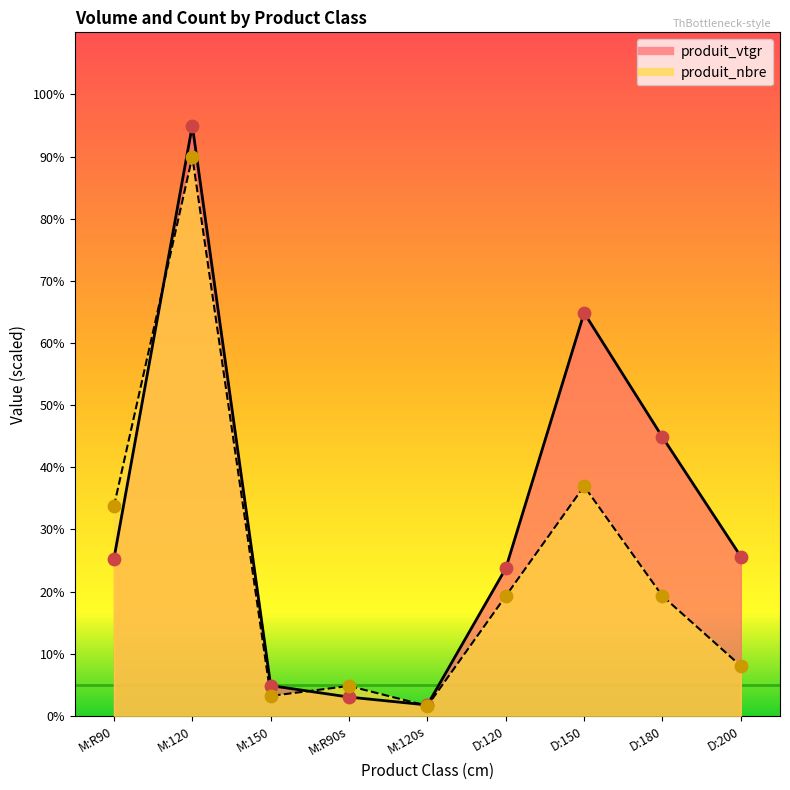

Which series has the largest Y range (max minus min)?

produit_vtgr